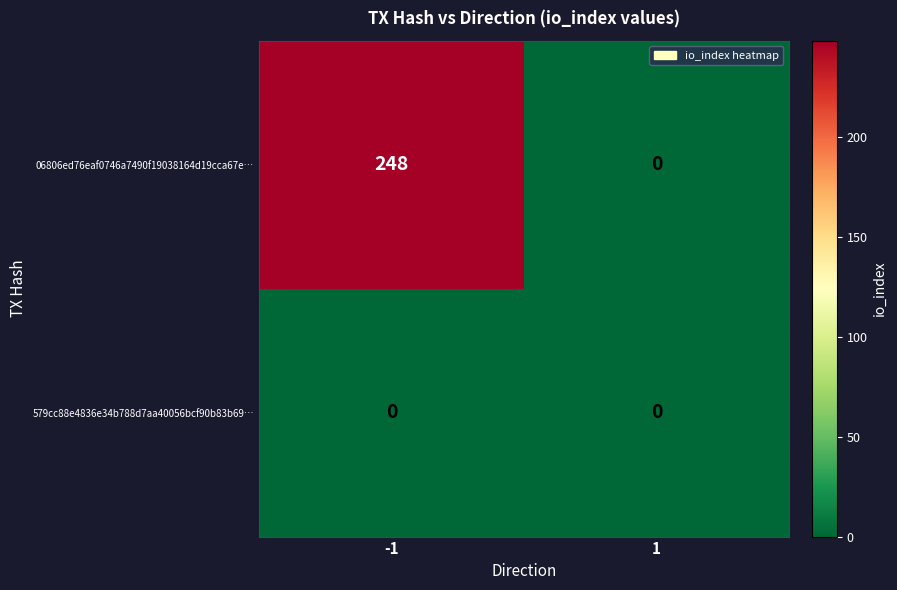

Count the number of data series in this chart.

2